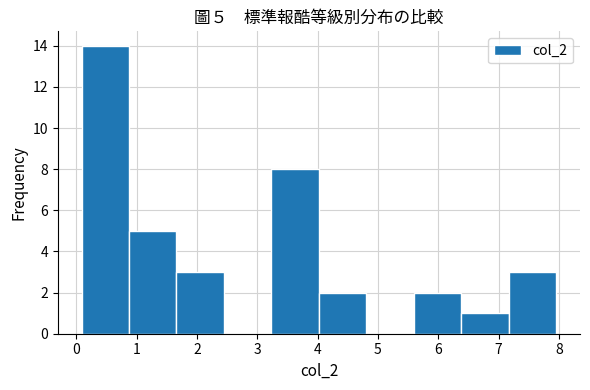

Over which range of the x-axis is the bar tallest?

0.1 to 0.9